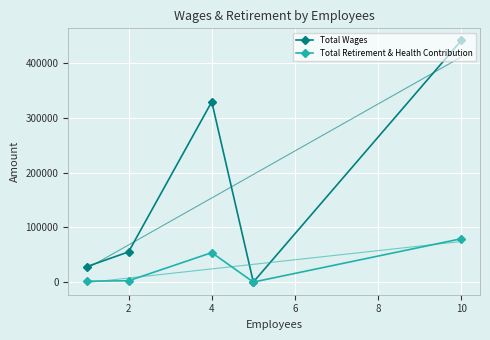

What is the difference between the maximum and minimum values in the Total Wages series?

441809